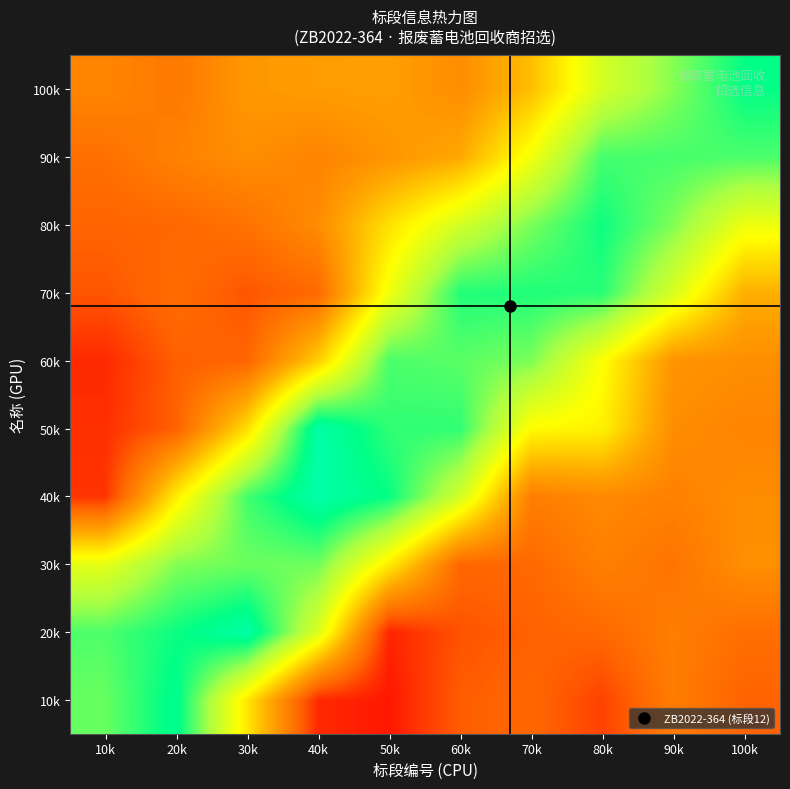

Reading left to right, list all the values displayed in this chart.

10k: 10k=0.7	20k=0.8	30k=0.5	40k=0.1	50k=0.0	60k=0.2	70k=0.2	80k=0.1	90k=0.2	100k=0.2
20k: 10k=0.8	20k=0.8	30k=0.9	40k=0.6	50k=0.1	60k=0.1	70k=0.2	80k=0.2	90k=0.2	100k=0.2
30k: 10k=0.6	20k=0.7	30k=0.7	40k=0.7	50k=0.5	60k=0.2	70k=0.2	80k=0.2	90k=0.2	100k=0.3
40k: 10k=0.1	20k=0.5	30k=0.8	40k=0.9	50k=0.8	60k=0.6	70k=0.2	80k=0.3	90k=0.2	100k=0.3
50k: 10k=0.1	20k=0.2	30k=0.4	40k=0.9	50k=0.8	60k=0.8	70k=0.5	80k=0.5	90k=0.3	100k=0.2
60k: 10k=0.1	20k=0.2	30k=0.2	40k=0.4	50k=0.8	60k=0.7	70k=0.7	80k=0.5	90k=0.3	100k=0.3
70k: 10k=0.1	20k=0.2	30k=0.1	40k=0.2	50k=0.5	60k=0.8	70k=0.8	80k=0.8	90k=0.6	100k=0.3
80k: 10k=0.2	20k=0.2	30k=0.2	40k=0.3	50k=0.4	60k=0.6	70k=0.7	80k=0.8	90k=0.7	100k=0.5
90k: 10k=0.2	20k=0.2	30k=0.3	40k=0.2	50k=0.3	60k=0.3	70k=0.5	80k=0.8	90k=0.8	100k=0.8
100k: 10k=0.2	20k=0.2	30k=0.3	40k=0.3	50k=0.3	60k=0.3	70k=0.4	80k=0.6	90k=0.7	100k=0.8